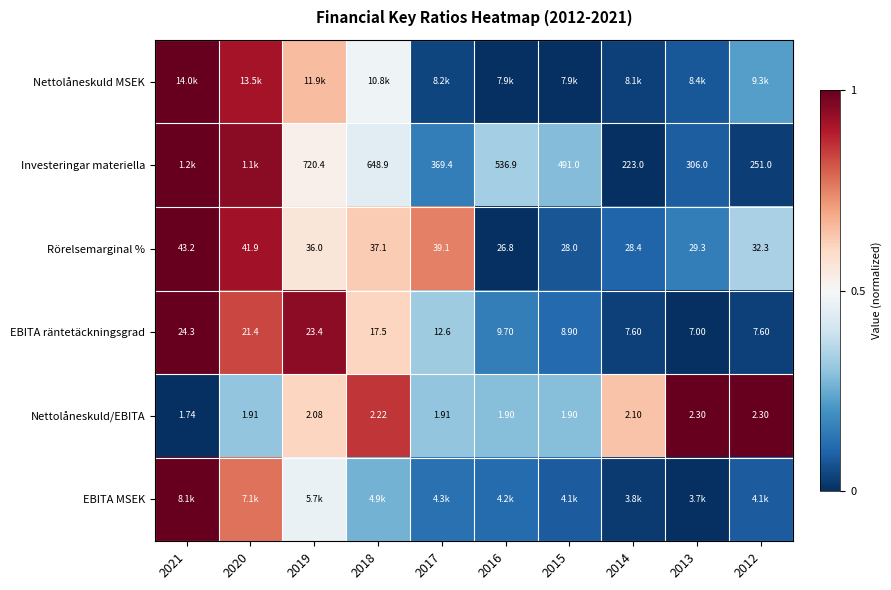

The Nettolåneskuld/EBITA series shows 1.5 at 2012. True or false?

False